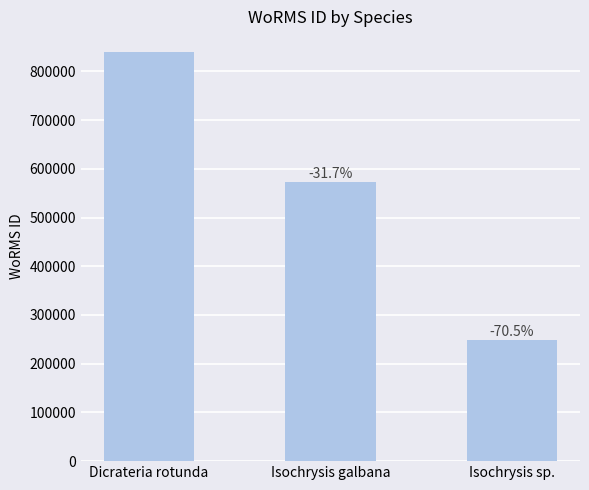

Count the values in the range 248124 to 840109.

3